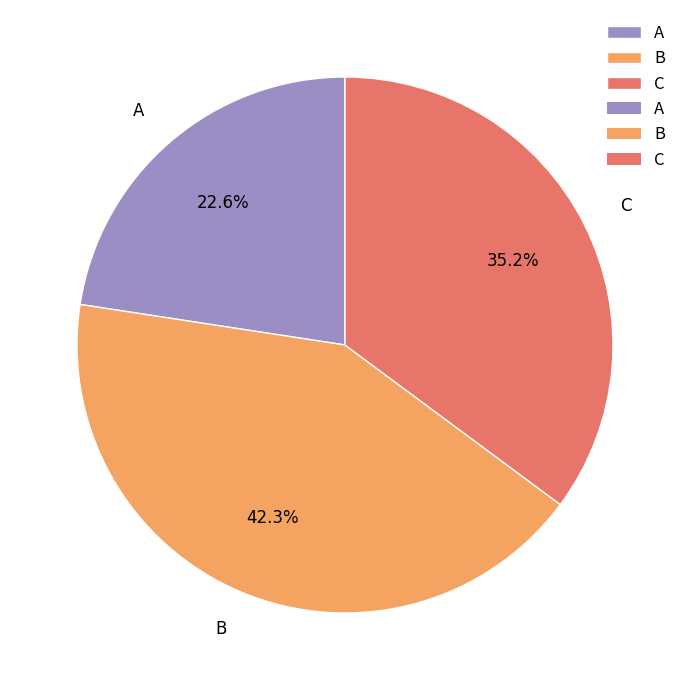

Rank the categories by value from lowest to highest.

A, C, B